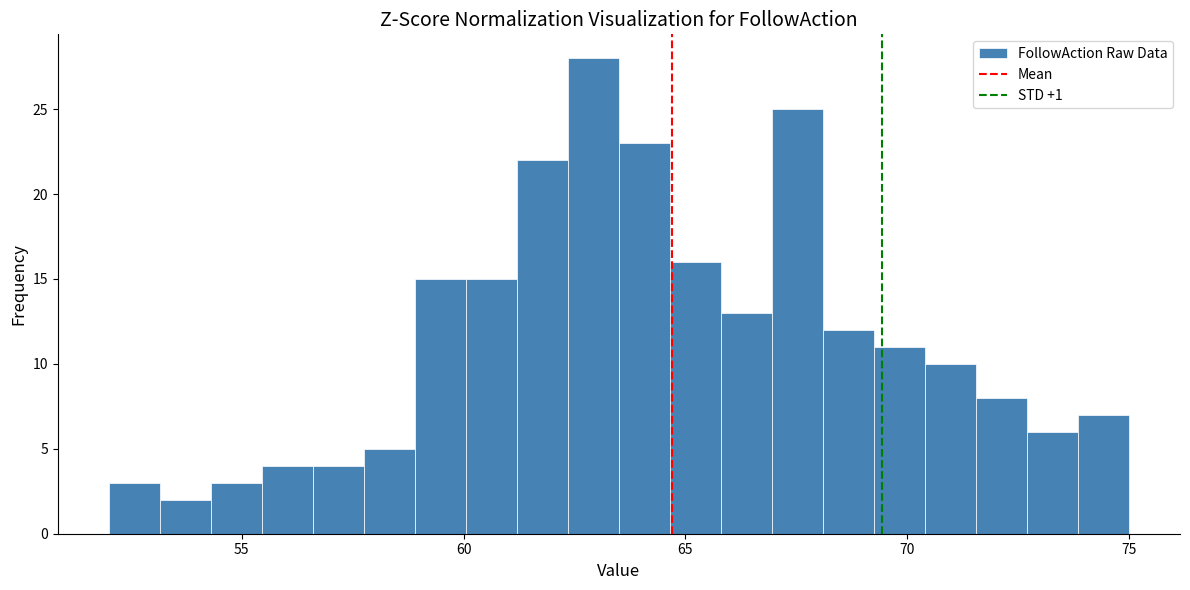

Read against the x-axis, roughly where is the centre of the tallest bar?

63.0